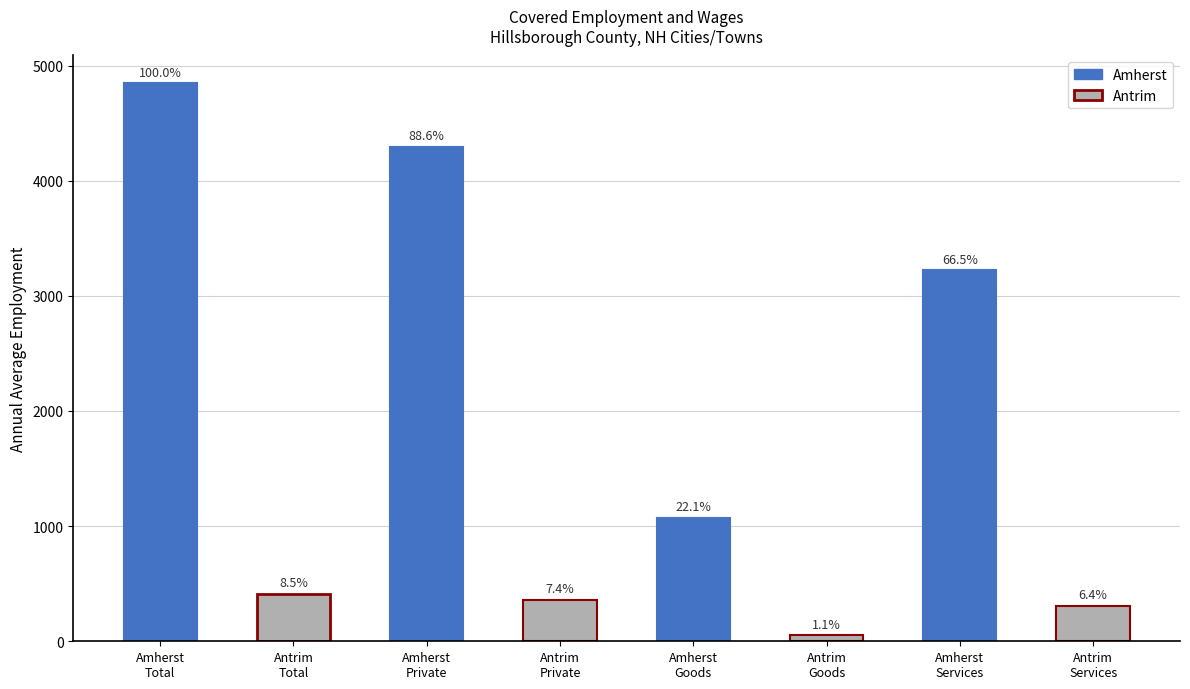

Rank the categories by Annual Average Employment value from lowest to highest.

Antrim Goods, Antrim Services, Antrim Private, Antrim Total, Amherst Goods, Amherst Services, Amherst Private, Amherst Total